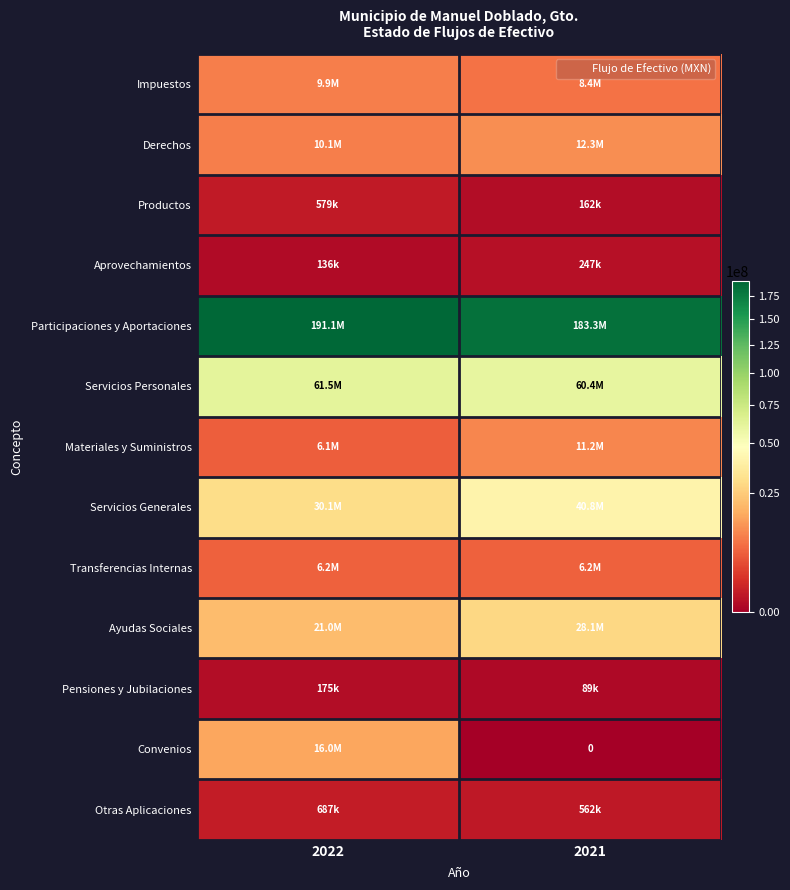

What is the lowest value of the Servicios Generales series?

30143999.9